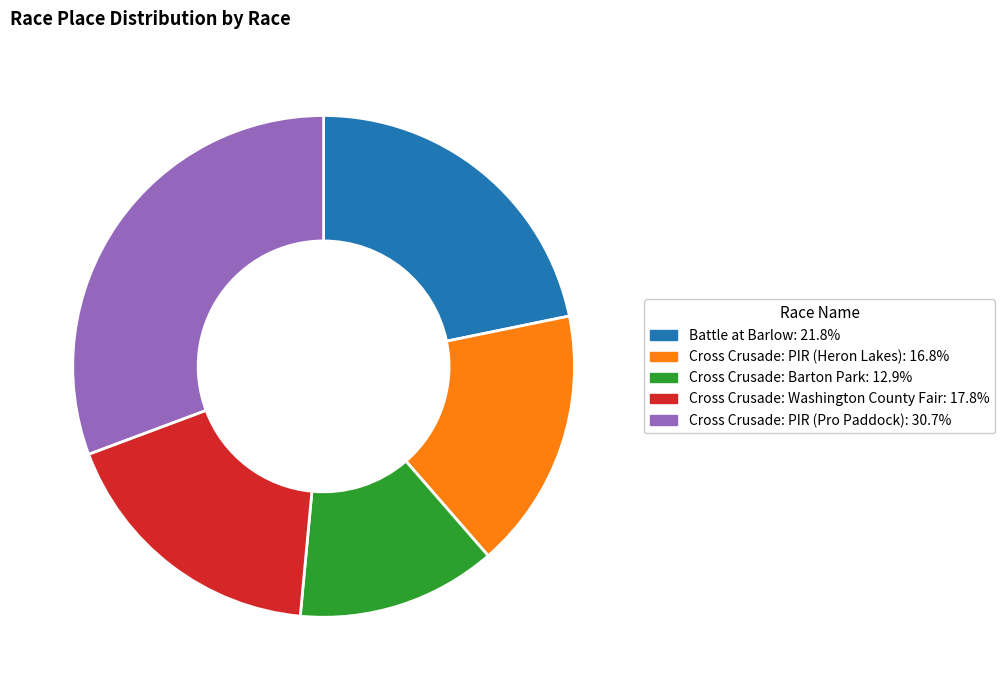

Is the sum of Cross Crusade: Washington County Fair and Cross Crusade: Barton Park greater than half?

No